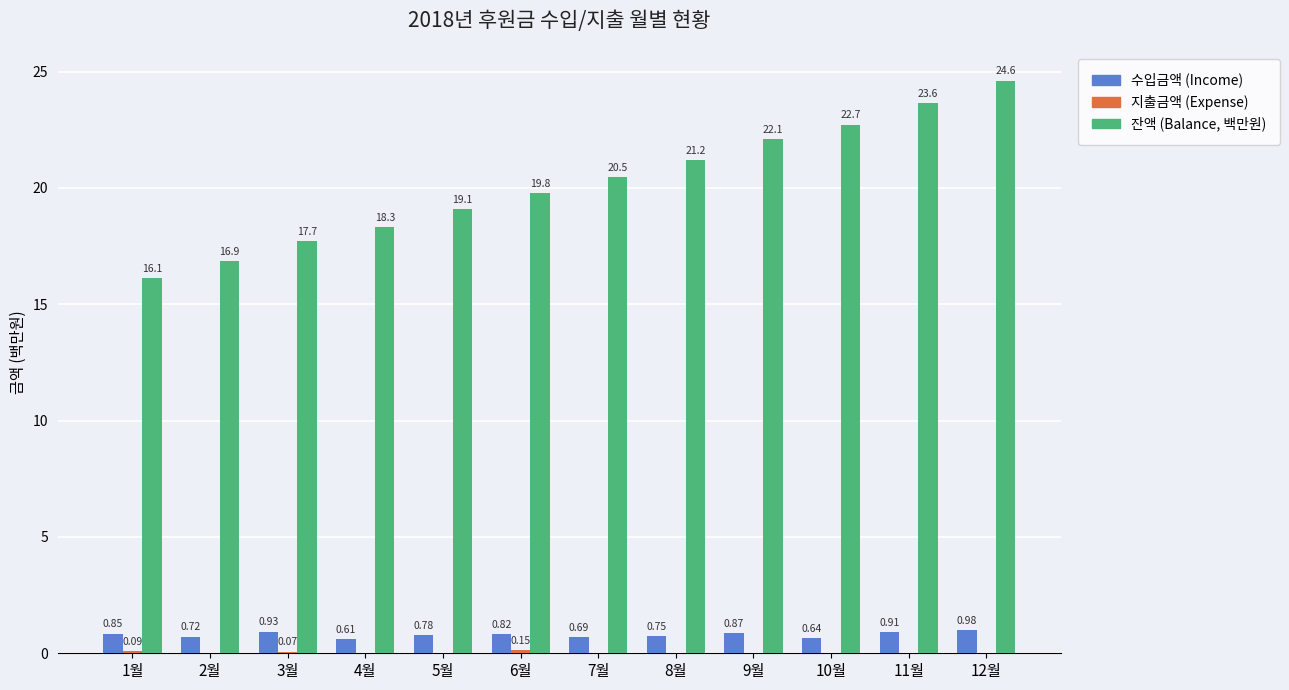

Which series has the largest total across all categories?

잔액 (Balance, 백만원)